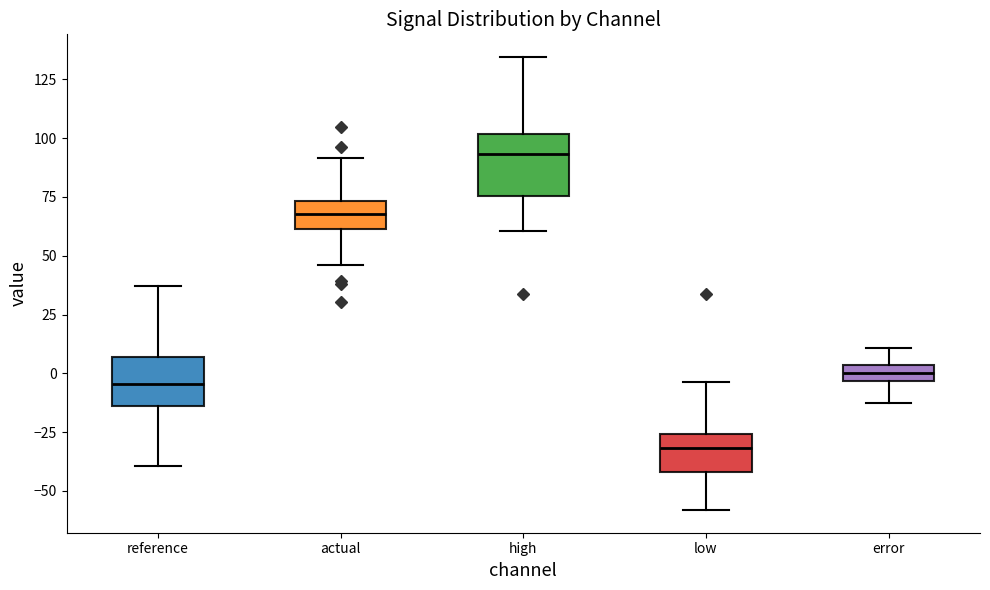

Which box has the highest median line?

high